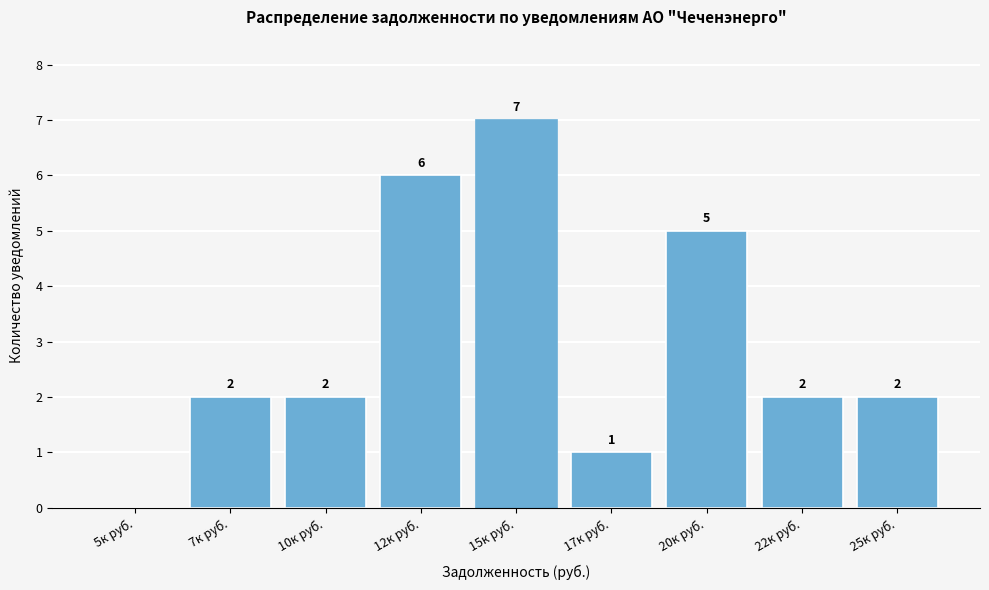

Reading left to right, what are all the values shown in this chart?

5к руб.=0	7к руб.=2	10к руб.=2	12к руб.=6	15к руб.=7	17к руб.=1	20к руб.=5	22к руб.=2	25к руб.=2